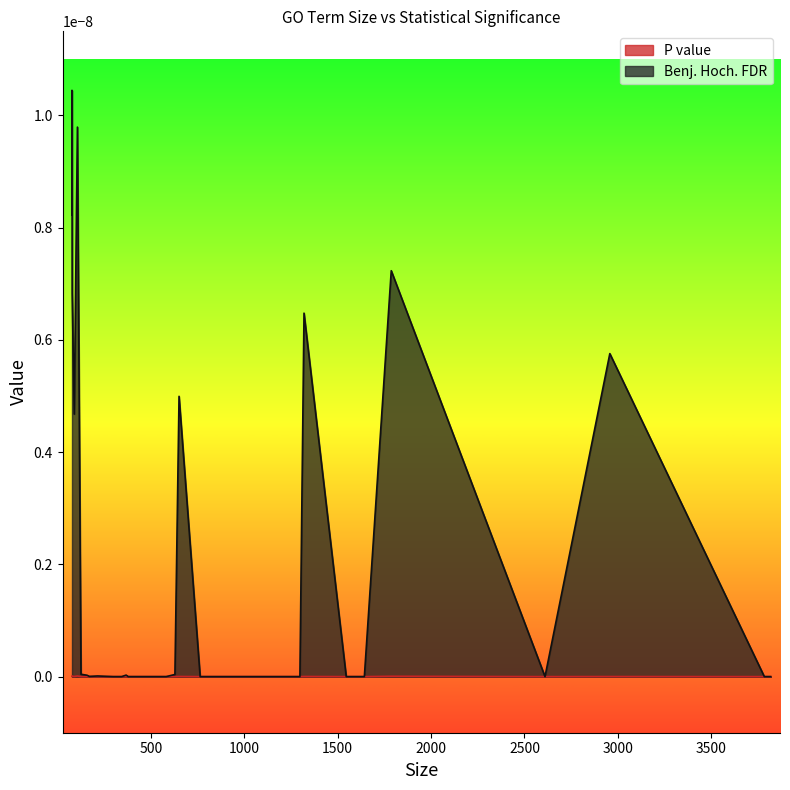

How many values in the P value series exceed 0?

15